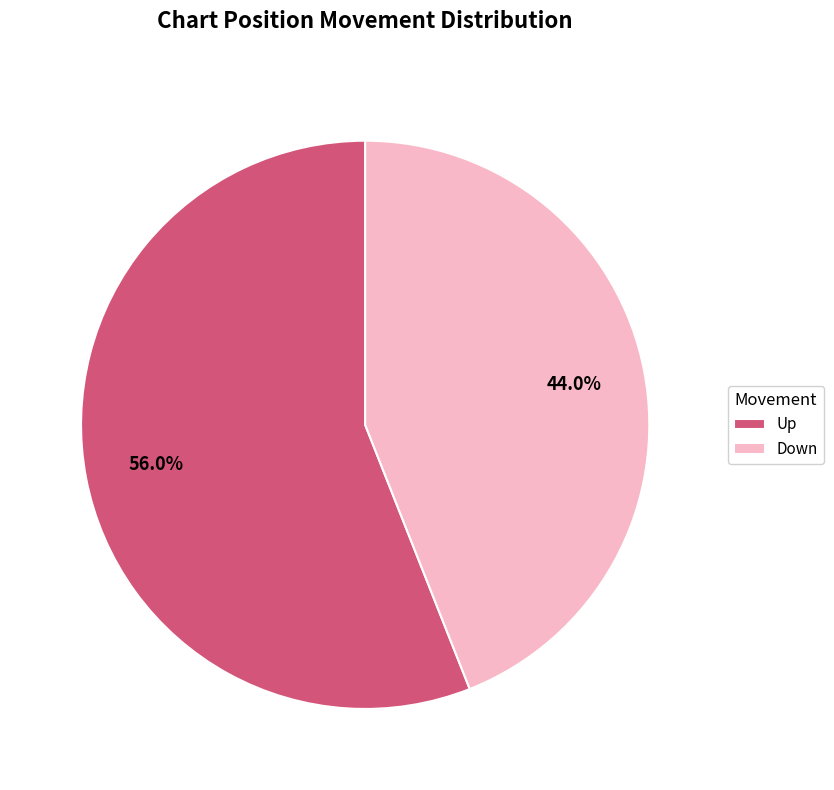

What portion of the pie excludes Down?

56.0%